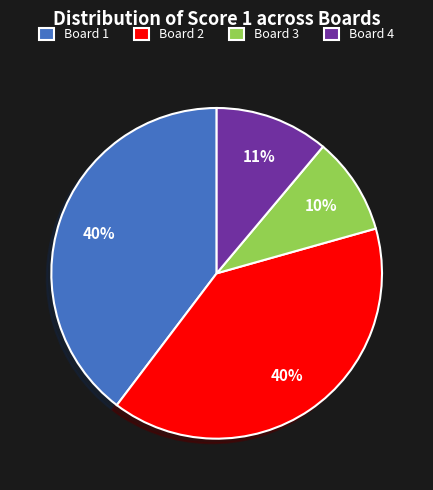

Which category has the smallest portion of the pie?

Board 3